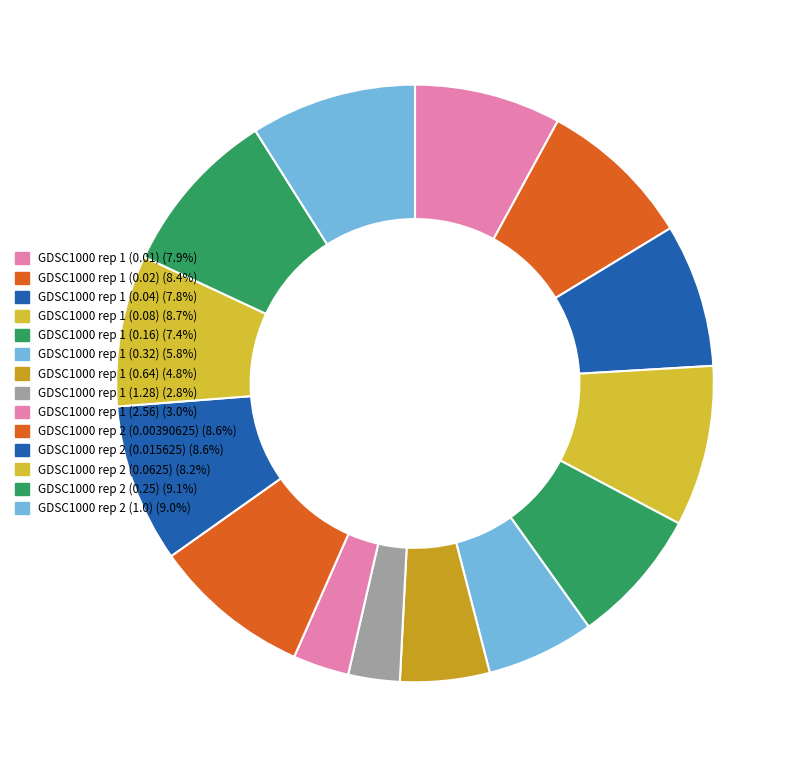

Rank the categories by value from highest to lowest.

GDSC1000 rep 2 (0.25), GDSC1000 rep 2 (1.0), GDSC1000 rep 1 (0.08), GDSC1000 rep 2 (0.015625), GDSC1000 rep 2 (0.00390625), GDSC1000 rep 1 (0.02), GDSC1000 rep 2 (0.0625), GDSC1000 rep 1 (0.01), GDSC1000 rep 1 (0.04), GDSC1000 rep 1 (0.16), GDSC1000 rep 1 (0.32), GDSC1000 rep 1 (0.64), GDSC1000 rep 1 (2.56), GDSC1000 rep 1 (1.28)